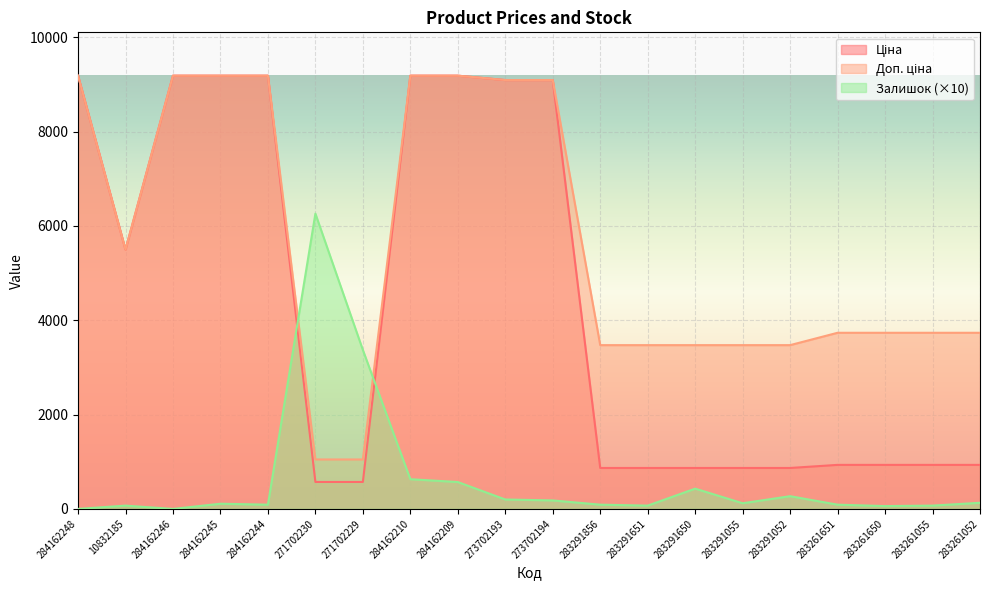

How many data points in Доп. ціна are less than 3734?

7